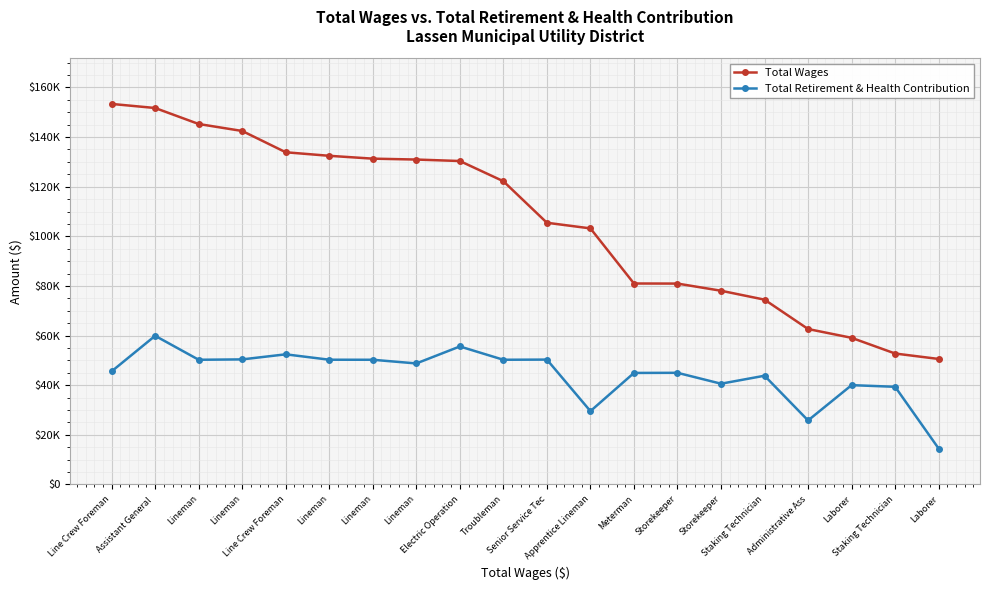

Reading left to right, list all the values displayed in this chart.

Total Wages: 153357	151714	145266	142457	133875	132450	131303	130942	130350	122202	105469	103194	80988	80956	78073	74478	62640	59095	52767	50577
Total Retirement & Health Contribution: 45586	59909	50251	50402	52445	50272	50251	48771	55615	50256	50320	29548	44942	44994	40604	43820	25798	40024	39358	14478